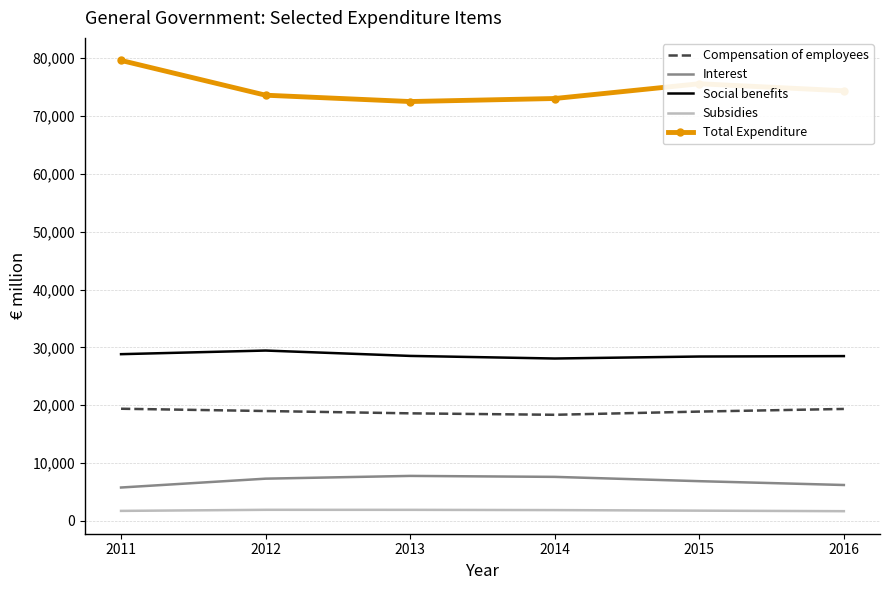

True or false: Interest and Compensation of employees cross at least once.

False